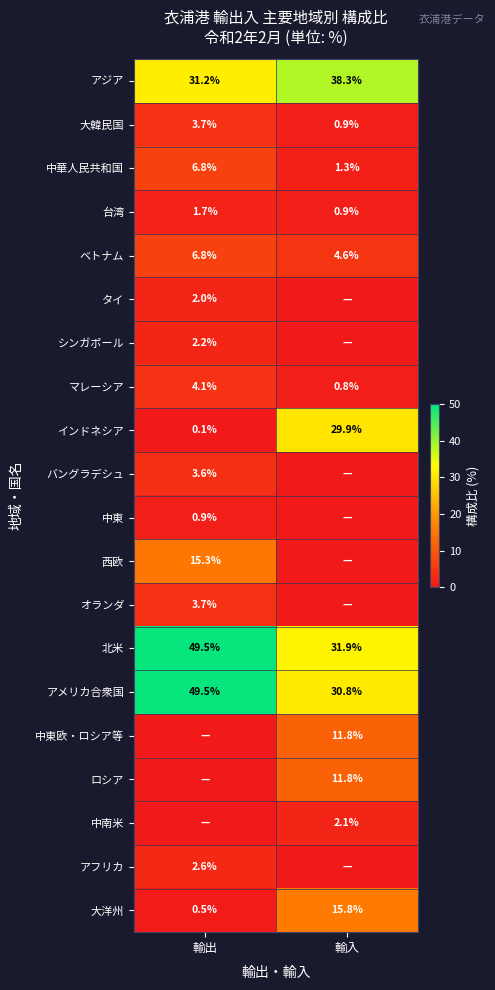

At which label does 台湾 reach its minimum?

輸入